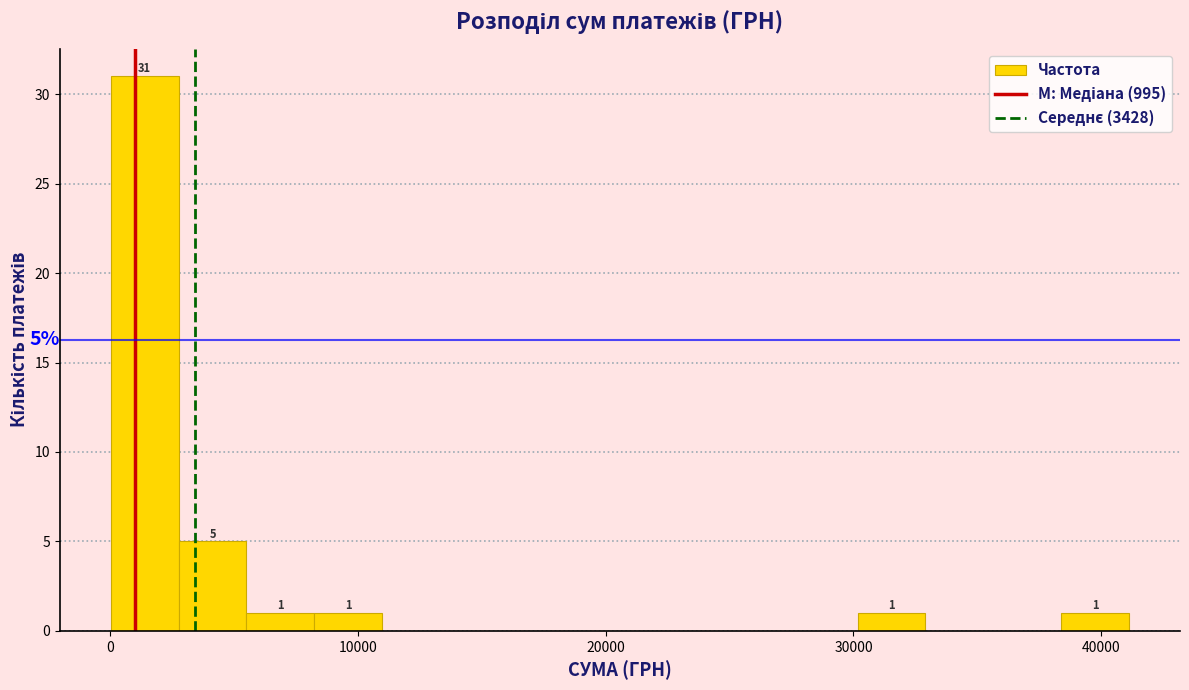

Around what value on the x-axis is the tallest bar? Give the approximate position of its centre, as read against the axis.

1000